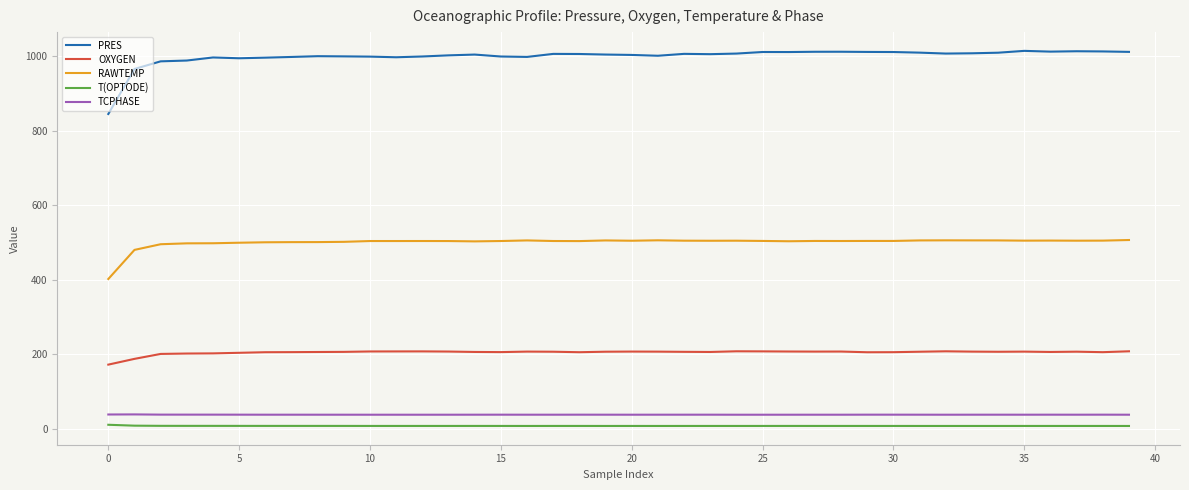

Which series has the widest spread of values?

PRES